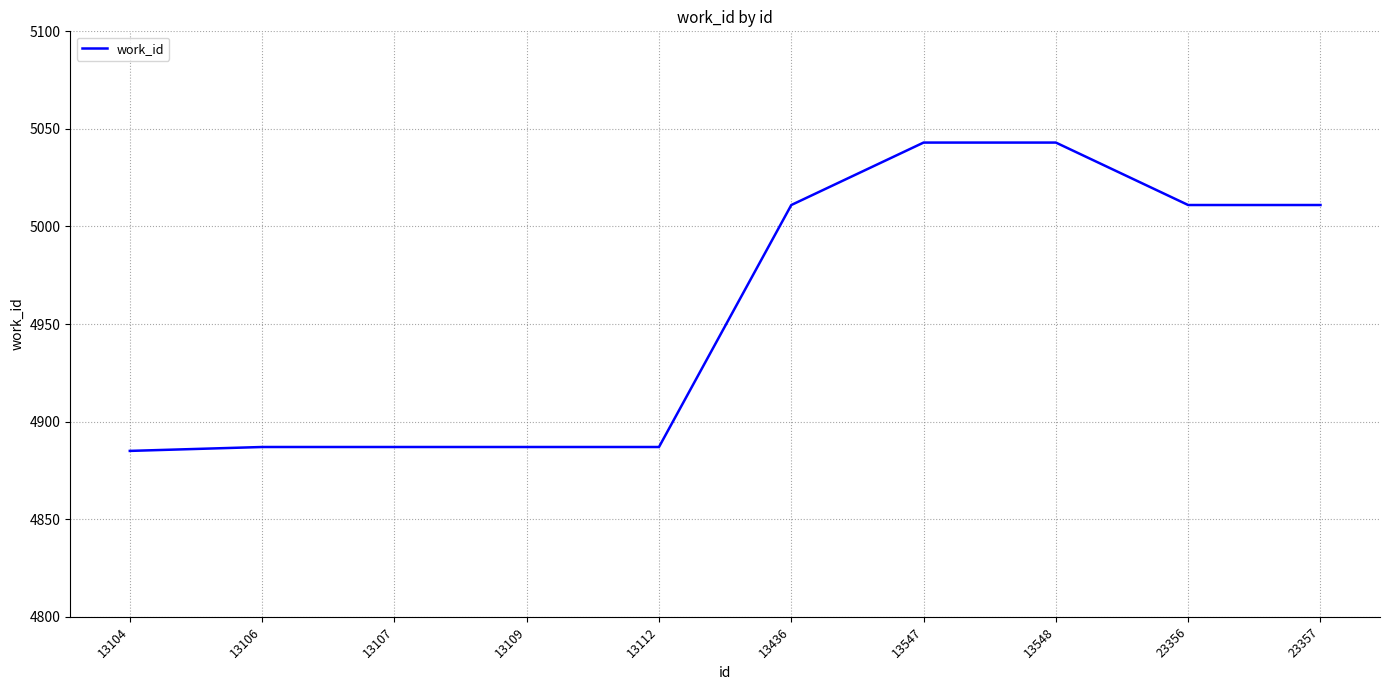

What is the ratio of the value at 13109 to the value at 23357?

1.0